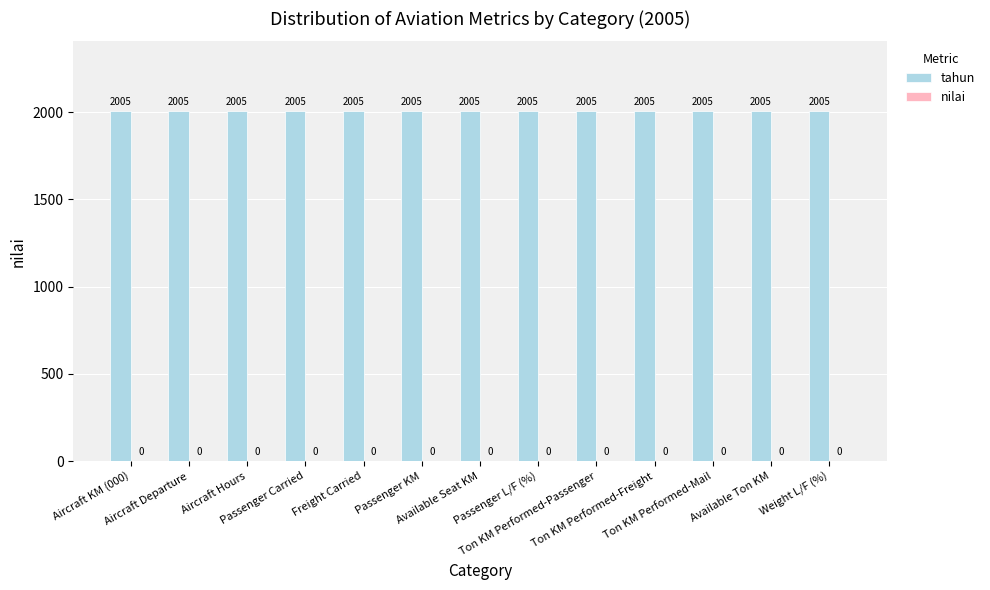

At Passenger Carried, list the series in order from largest to smallest.

tahun, nilai